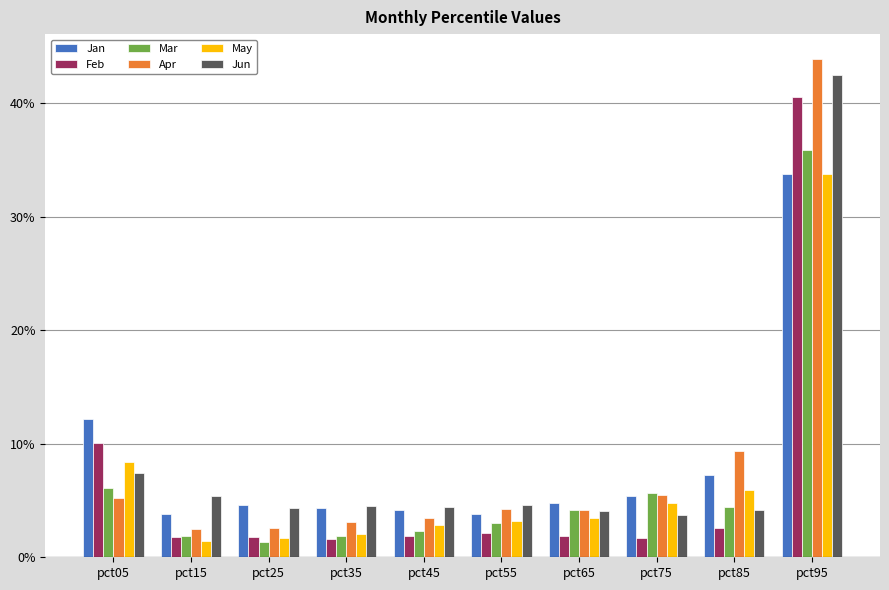

Is it true that Mar equals 1.9 at pct15?

True